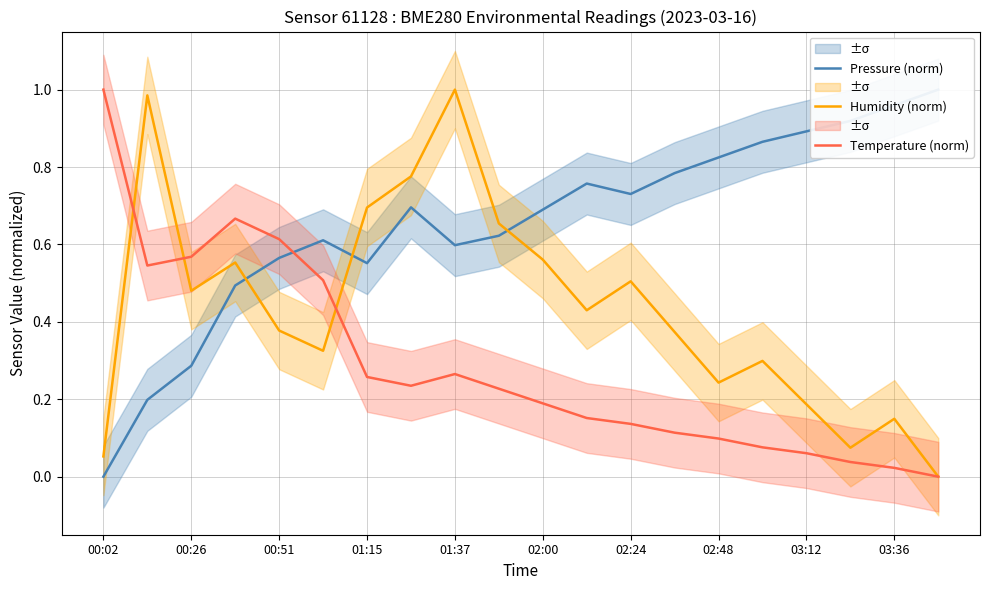

At how many categories does at least one series exceed 0?

20